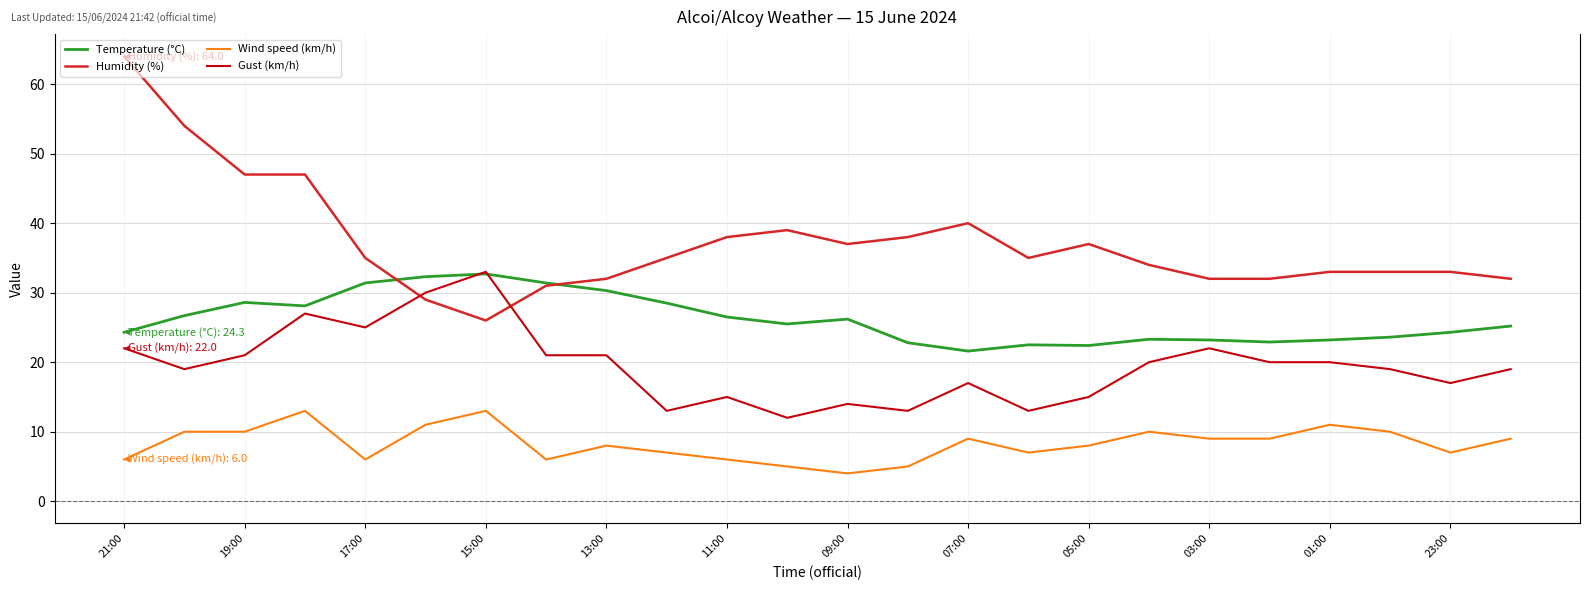

Which series has the largest range (max minus min)?

Humidity (%)